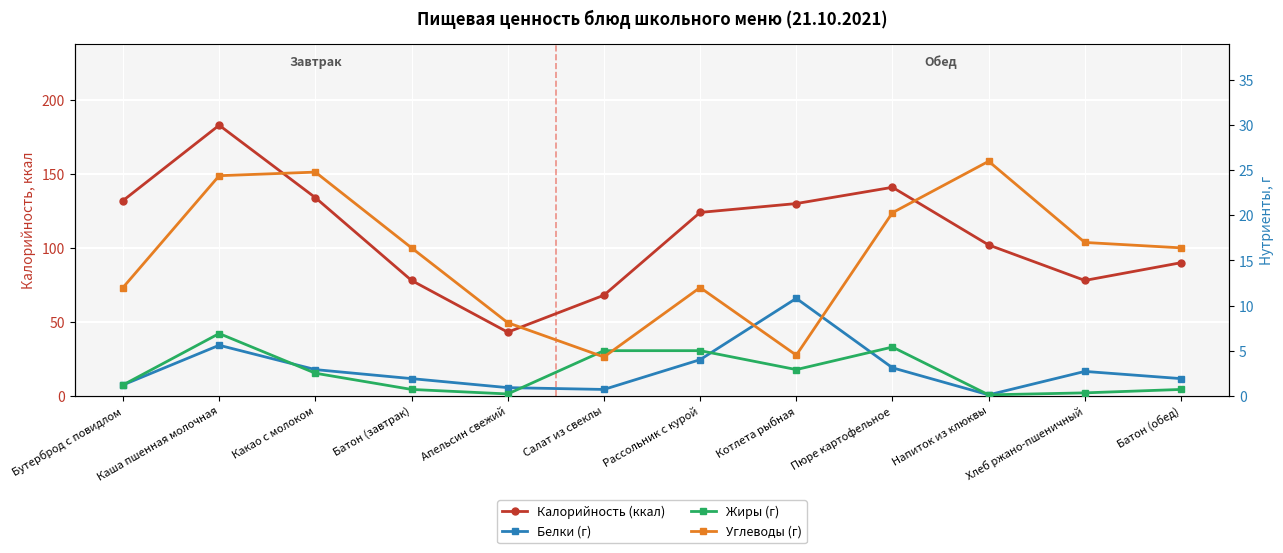

True or false: Жиры (г) and Белки (г) cross at least once.

True